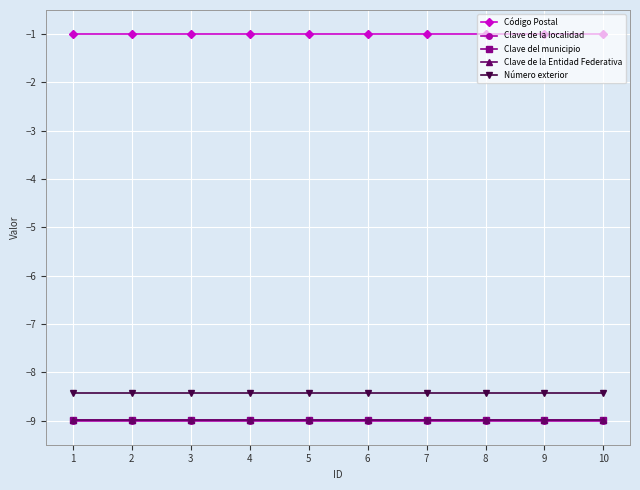

What is the smallest value displayed?

-9.0